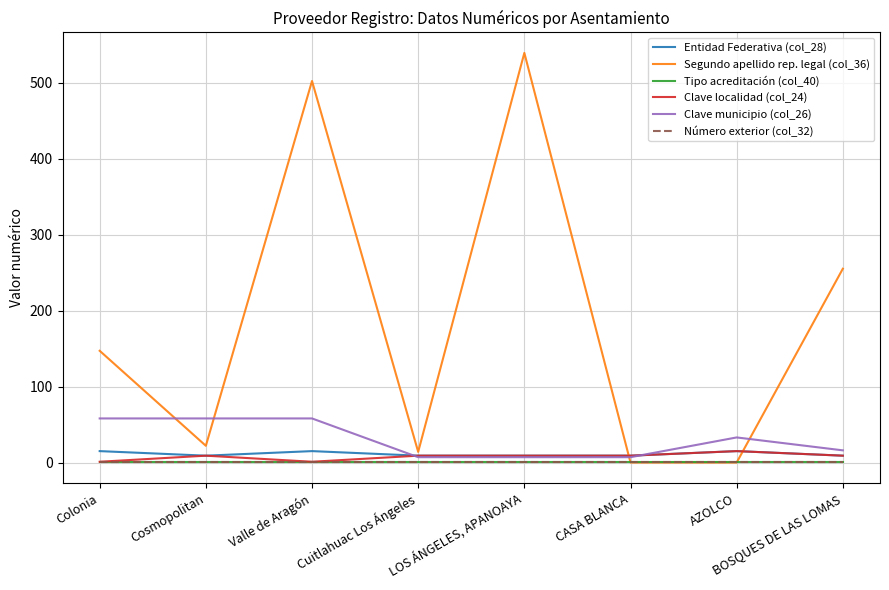

Is this an area chart (filled region under the line)?

No